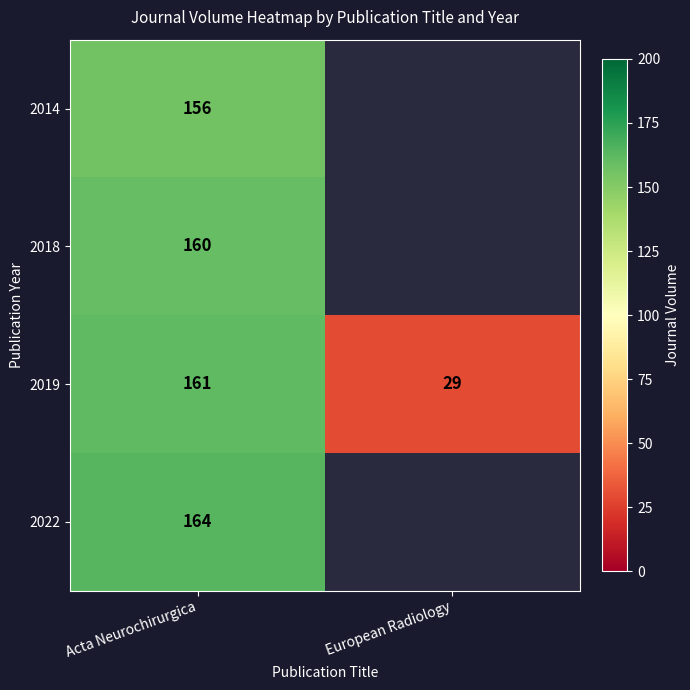

At Acta Neurochirurgica, list the series in order from largest to smallest.

2022, 2019, 2018, 2014